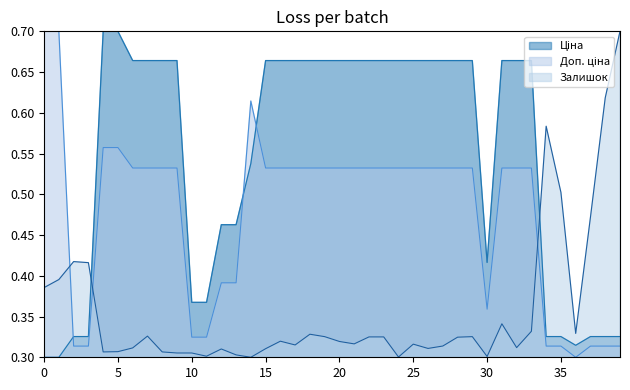

List the series in order of their peak value, highest first.

Ціна, Доп. ціна, Залишок